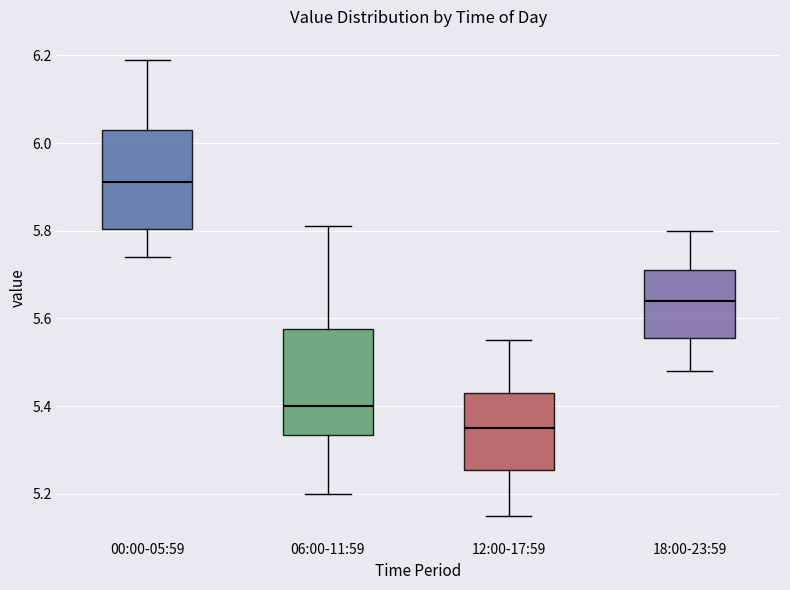

Which box's median line is the lowest?

12:00-17:59